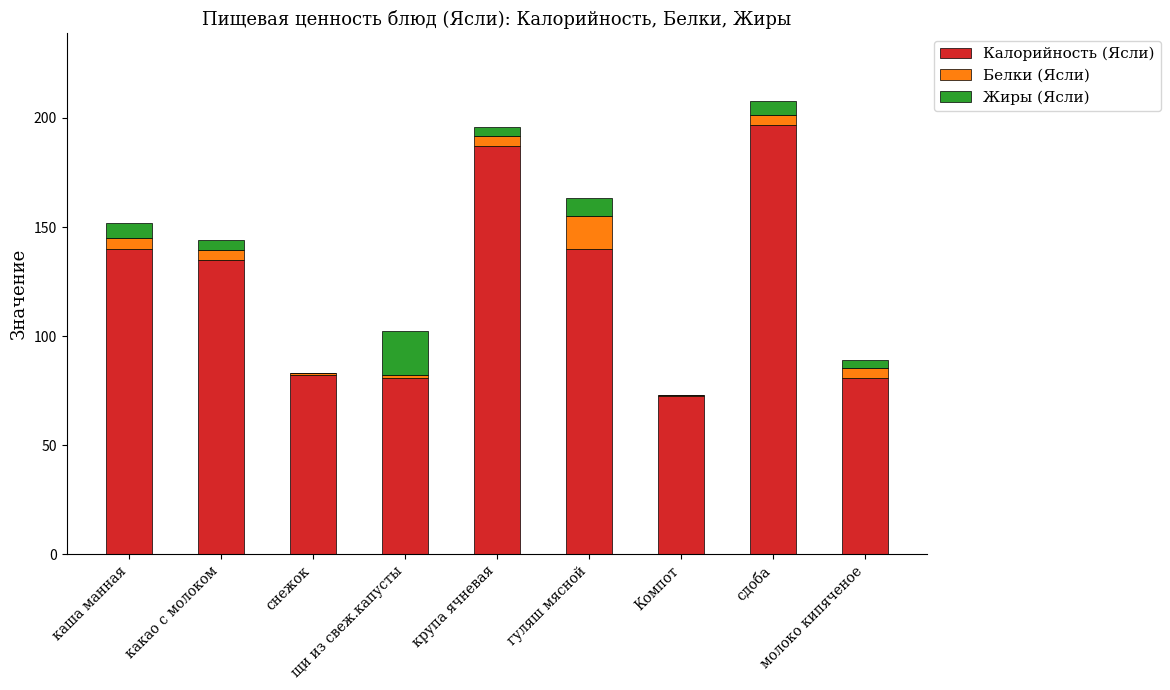

What is the highest value of the Калорийность (Ясли) series?

197.0